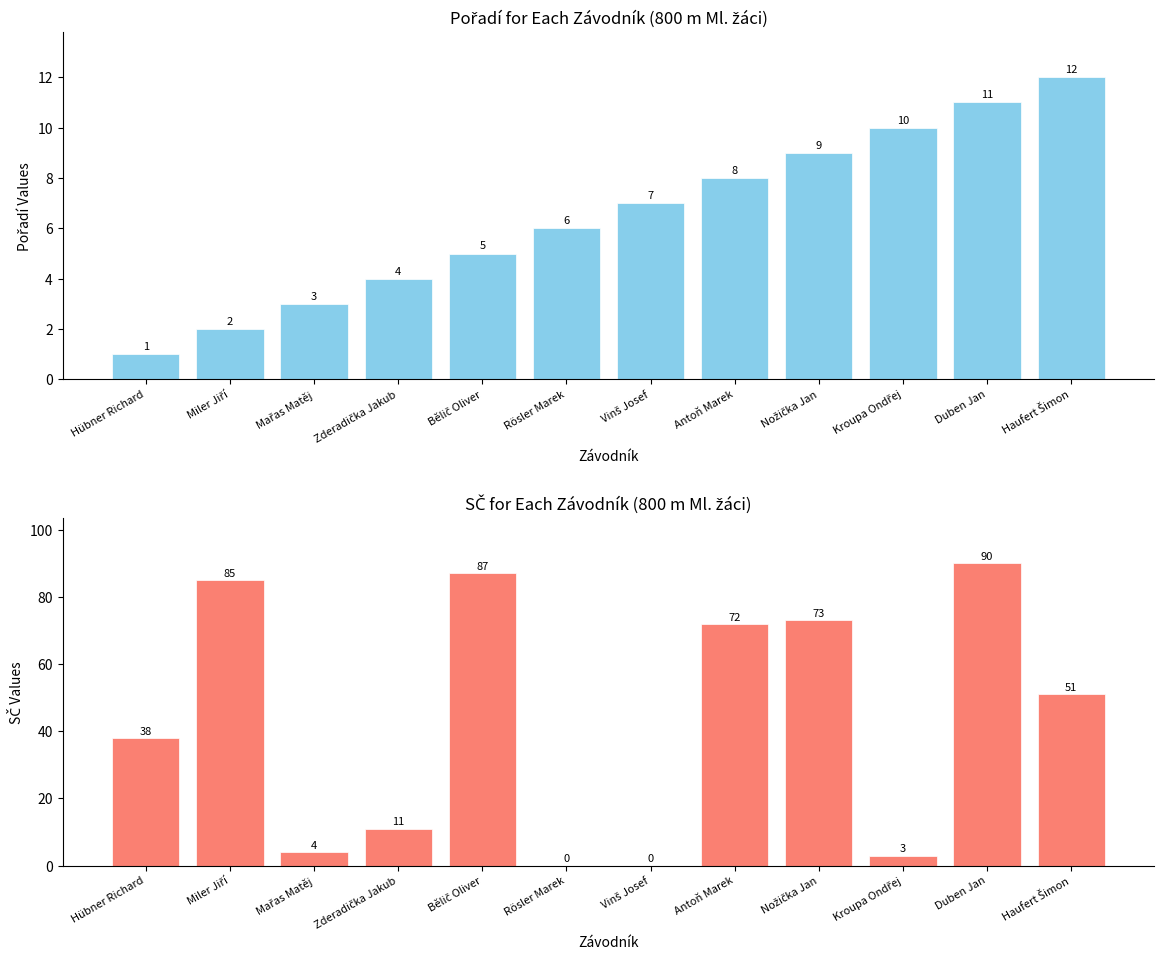

What is the difference between the second highest and minimum values in the SČ series?

87